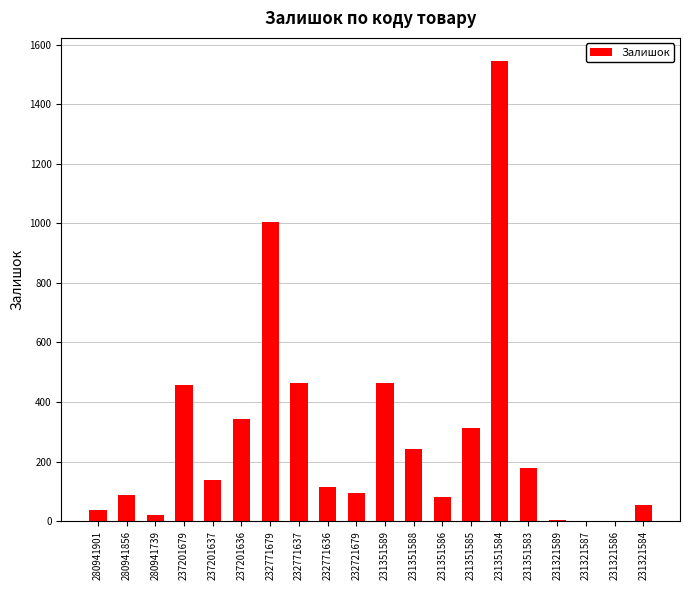

Which label corresponds to the largest value in the chart?

231351584